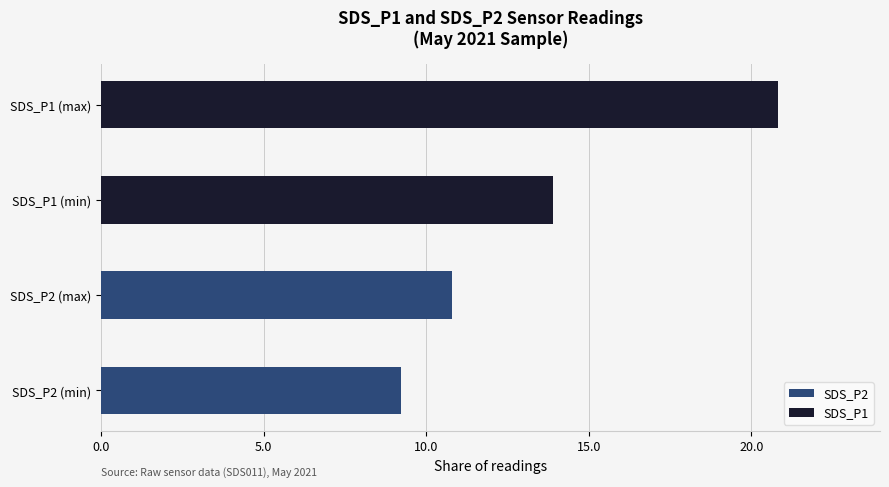

The value of SDS_P1 at SDS_P1 (max) is 10.0. True or false?

False